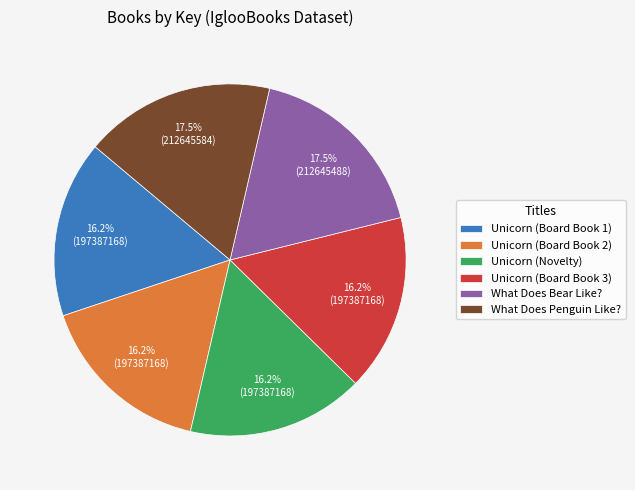

How many segments does this pie chart have?

6